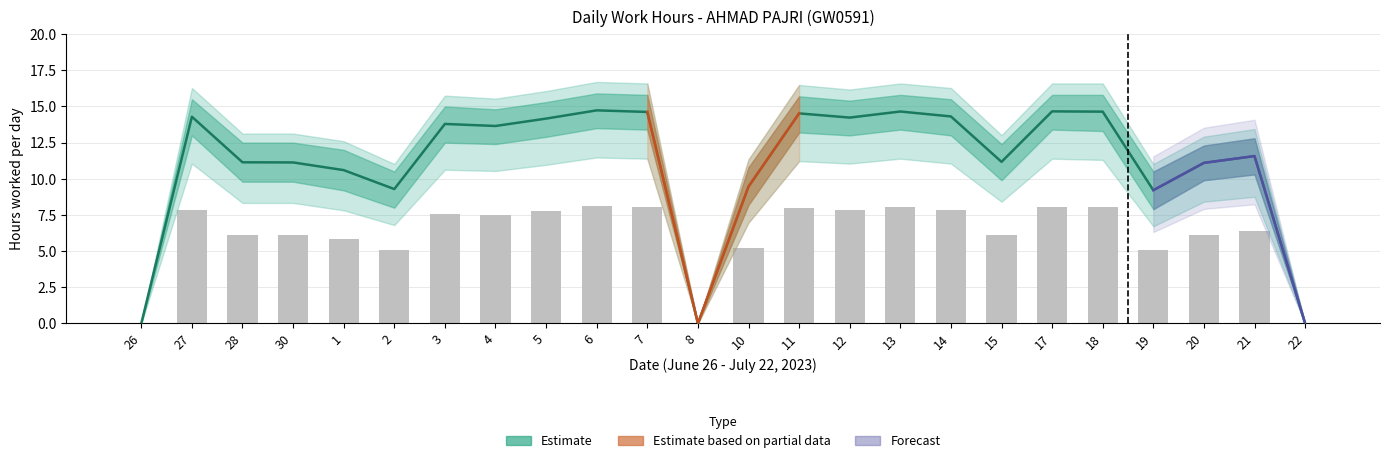

The Low_upper series shows 2.7 at 18. True or false?

False